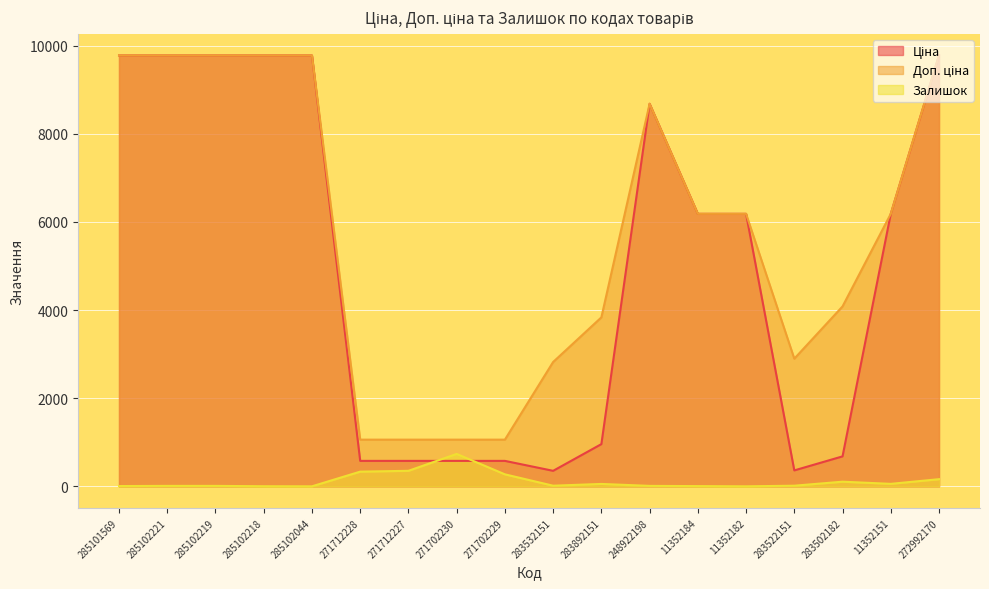

How many interior local valleys does the Доп. ціна series have?

1